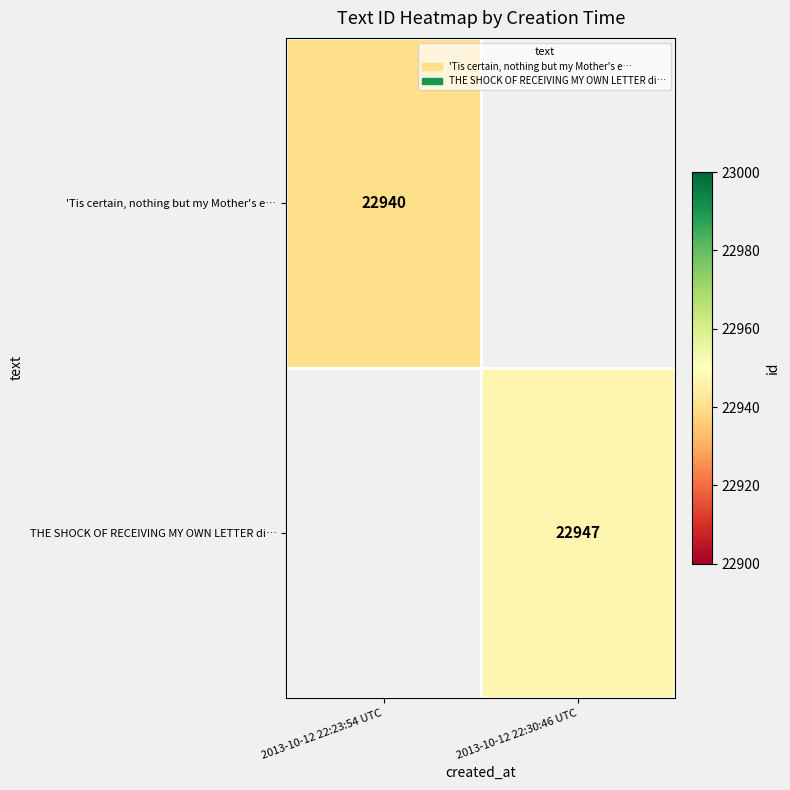

The 'Tis certain, nothing but my Mother's e… series shows 14947 at 2013-10-12 22:23:54 UTC. True or false?

False